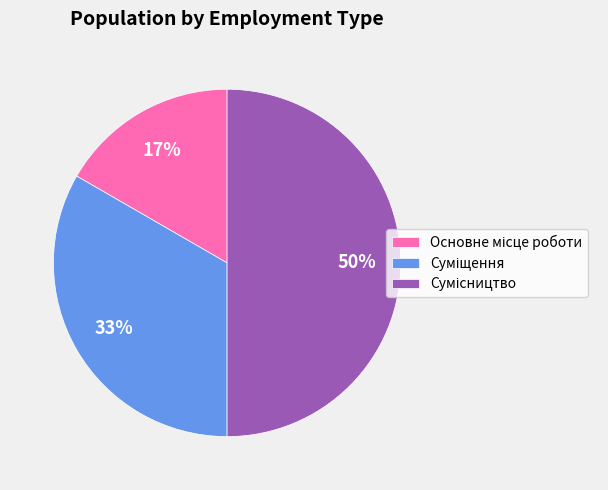

To the nearest percent, what is the average slice percentage?

33%